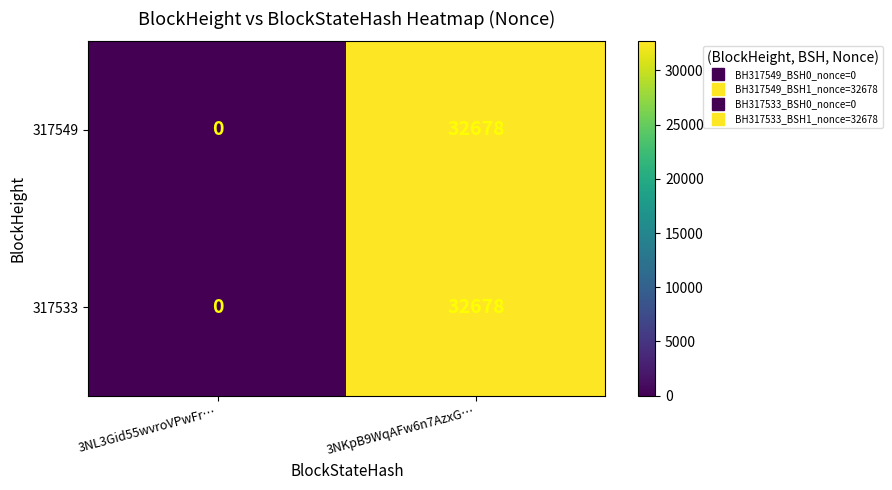

At which category is the sum across all series the highest?

3NKpB9WqAFw6n7AzxG…